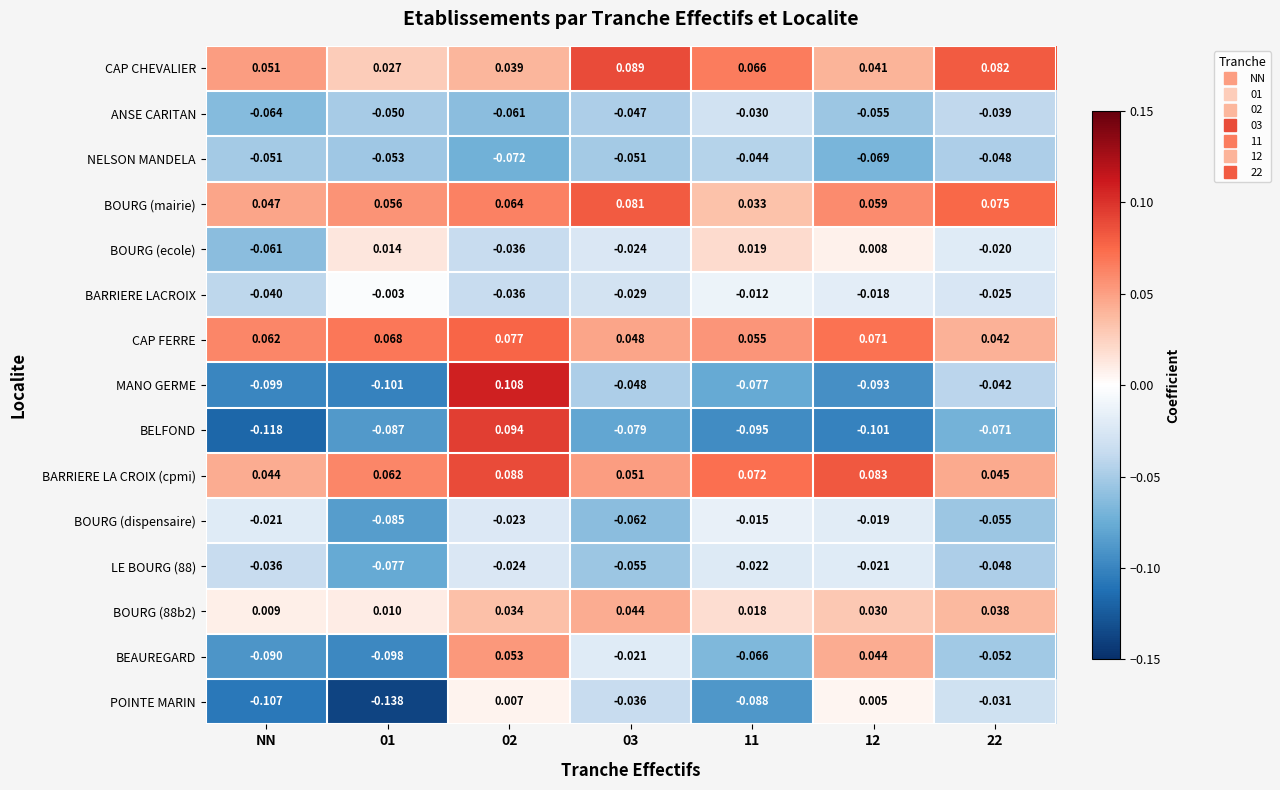

Which series has the widest spread of values?

BELFOND